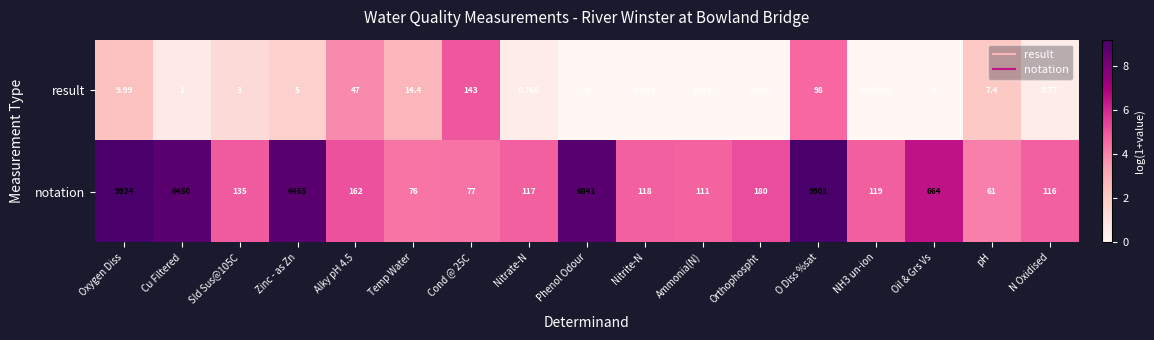

Rank the series by their average value, from highest to lowest.

notation, result